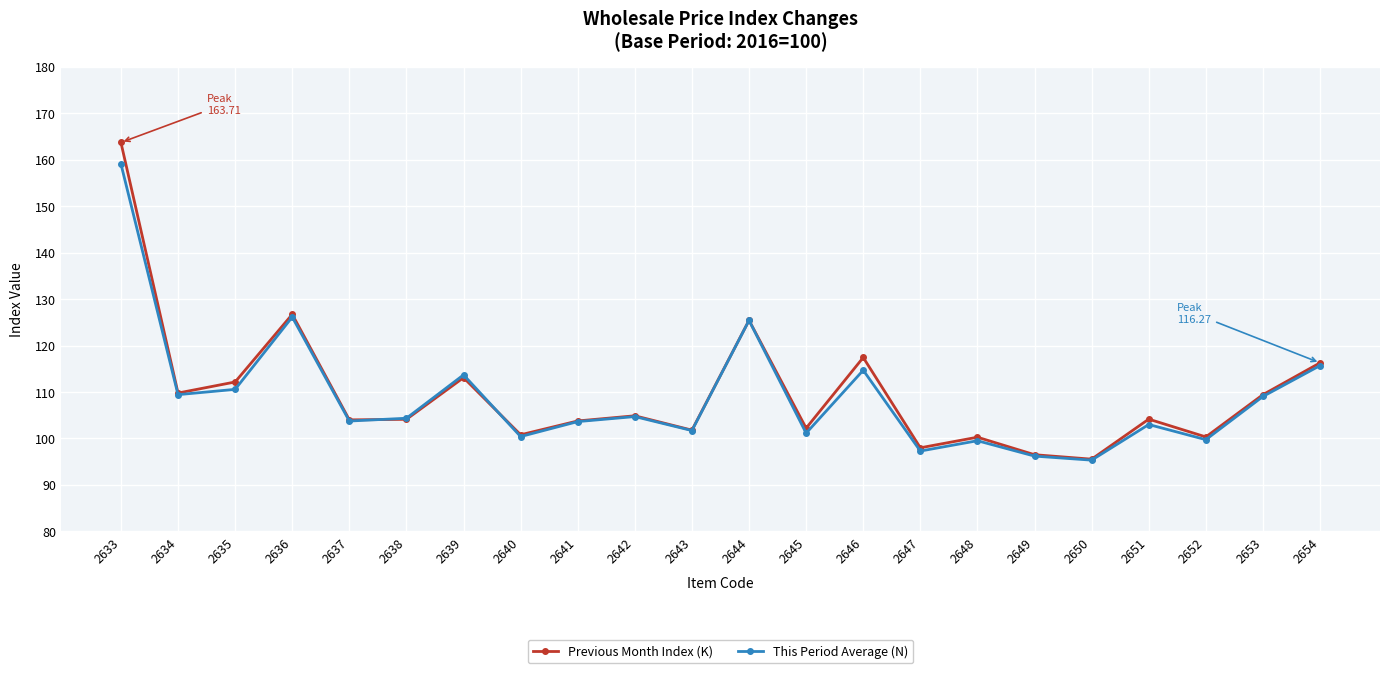

What is the minimum value for This Period Average (N)?

95.3